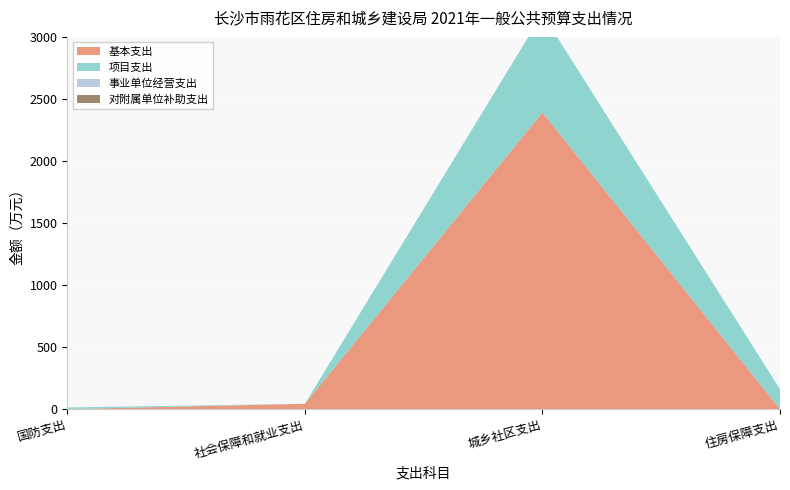

Reading left to right, list all the values displayed in this chart.

基本支出: 国防支出=0.0	社会保障和就业支出=42.3	城乡社区支出=2390.5	住房保障支出=0.0
项目支出: 国防支出=13.0	社会保障和就业支出=0.0	城乡社区支出=795.0	住房保障支出=160.0
事业单位经营支出: 国防支出=0.0	社会保障和就业支出=0.0	城乡社区支出=0.0	住房保障支出=0.0
对附属单位补助支出: 国防支出=0.0	社会保障和就业支出=0.0	城乡社区支出=0.0	住房保障支出=0.0